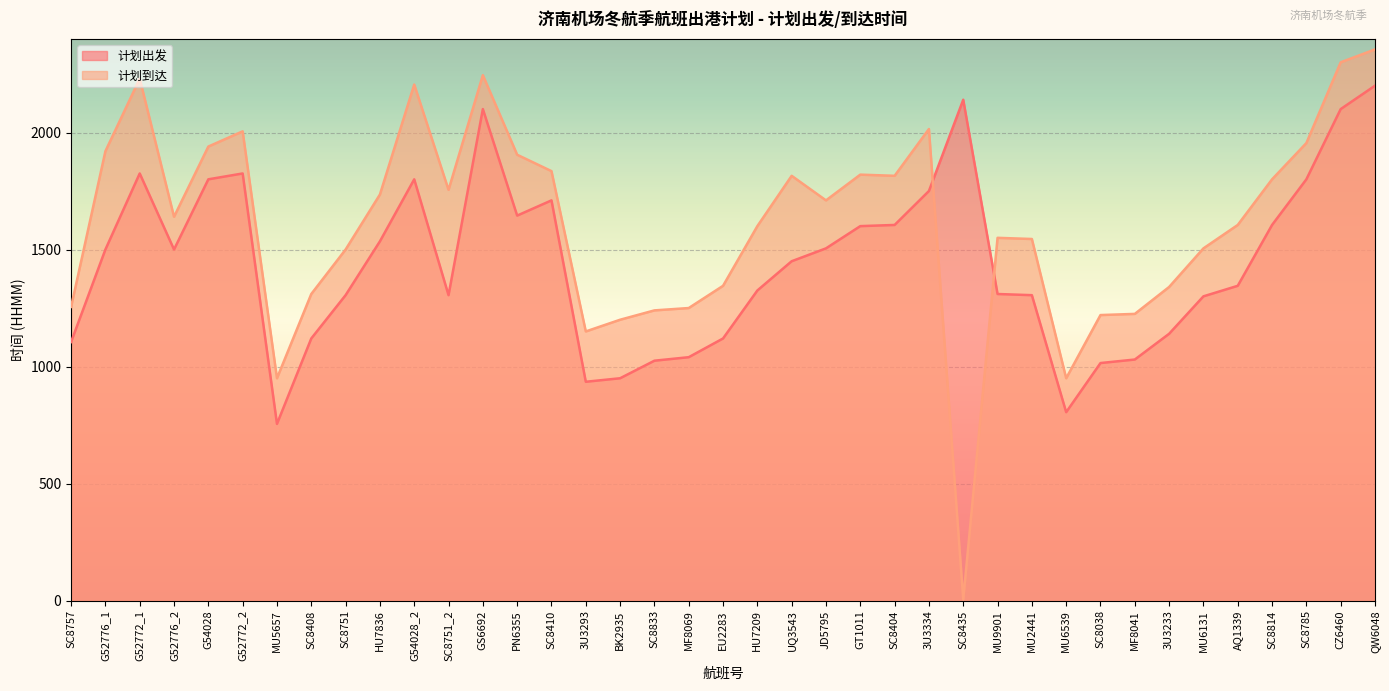

How many categories are shown in the chart?

39